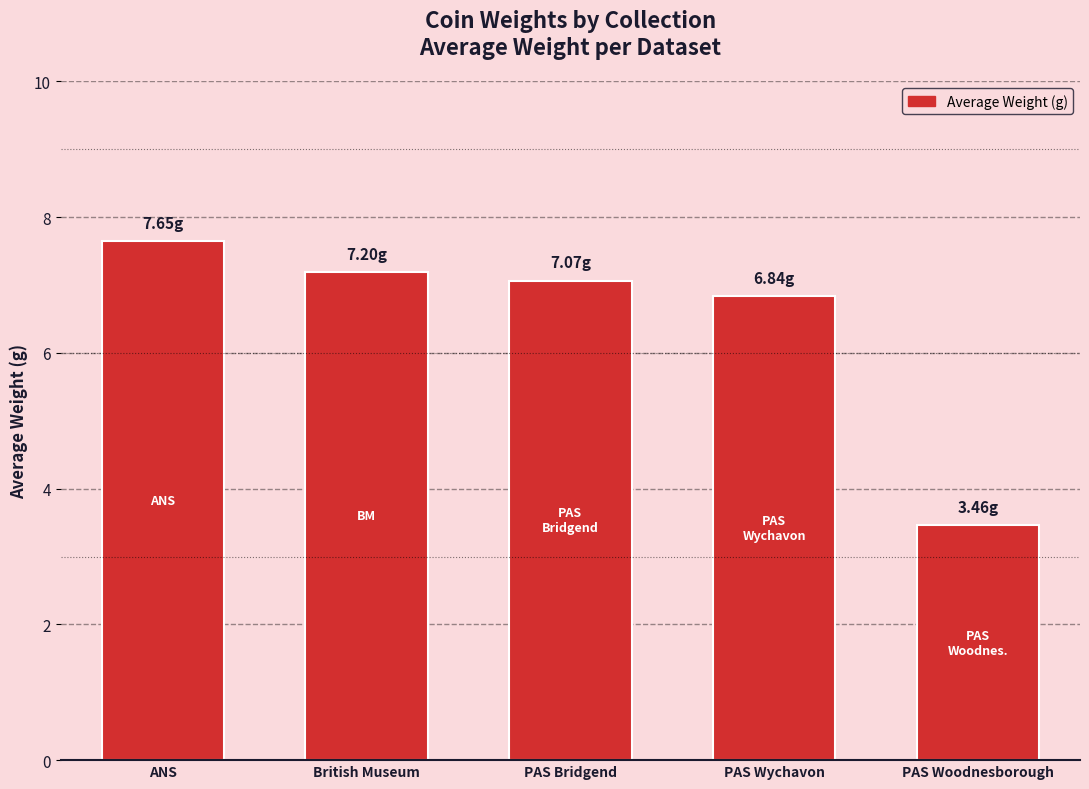

Reading right to left, extract all data points from this chart.

3.5	6.8	7.1	7.2	7.7